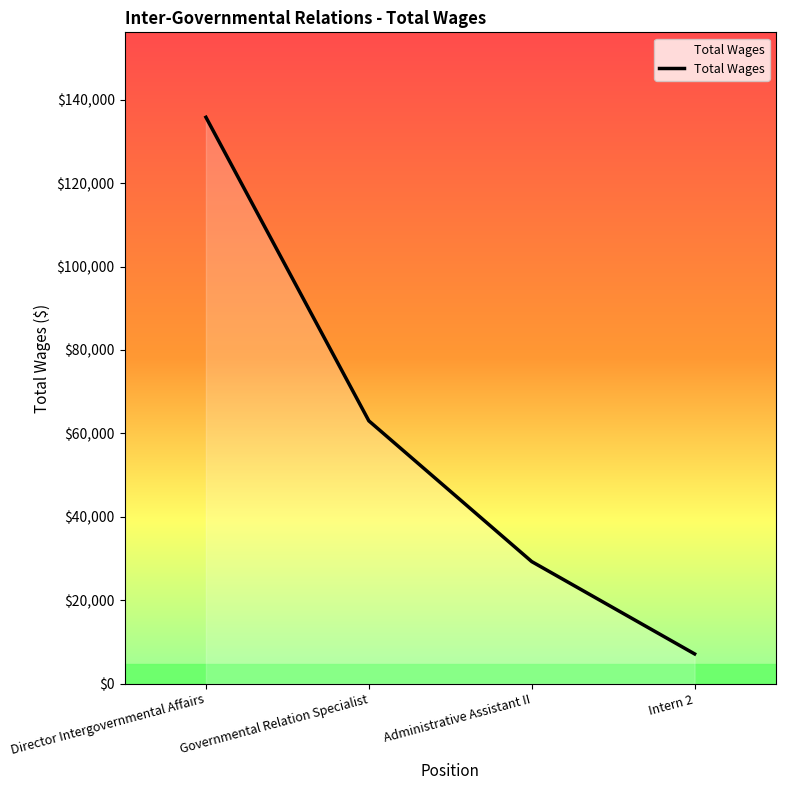

What is the sum of the values at Intern 2 and Director Intergovernmental Affairs?

142905